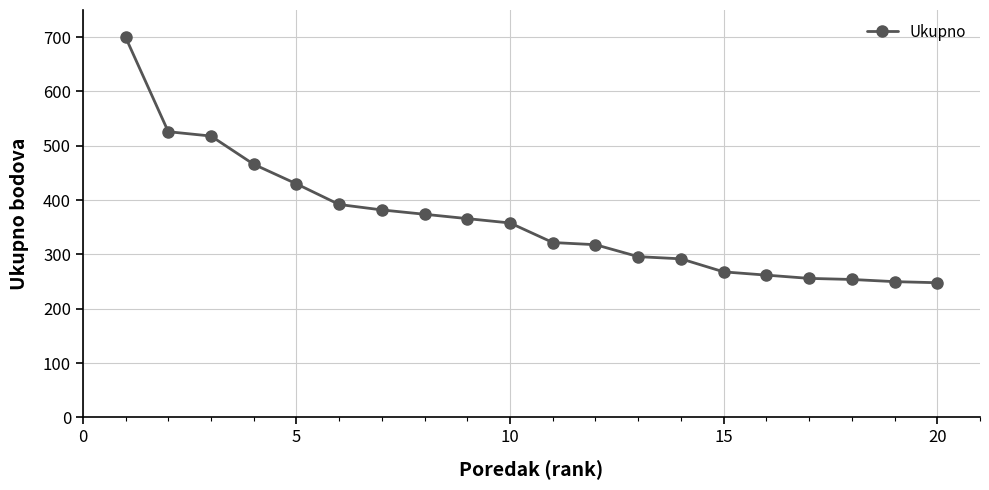

What is the minimum value shown in the chart?

248